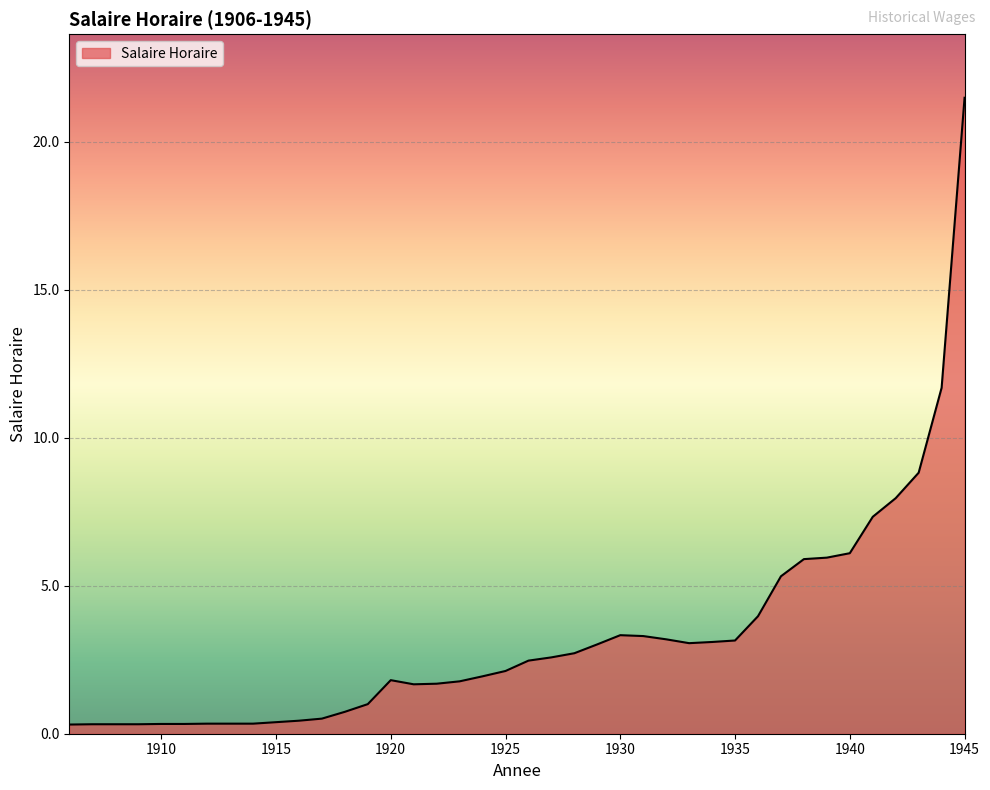

What is the maximum value shown in the chart?

21.5